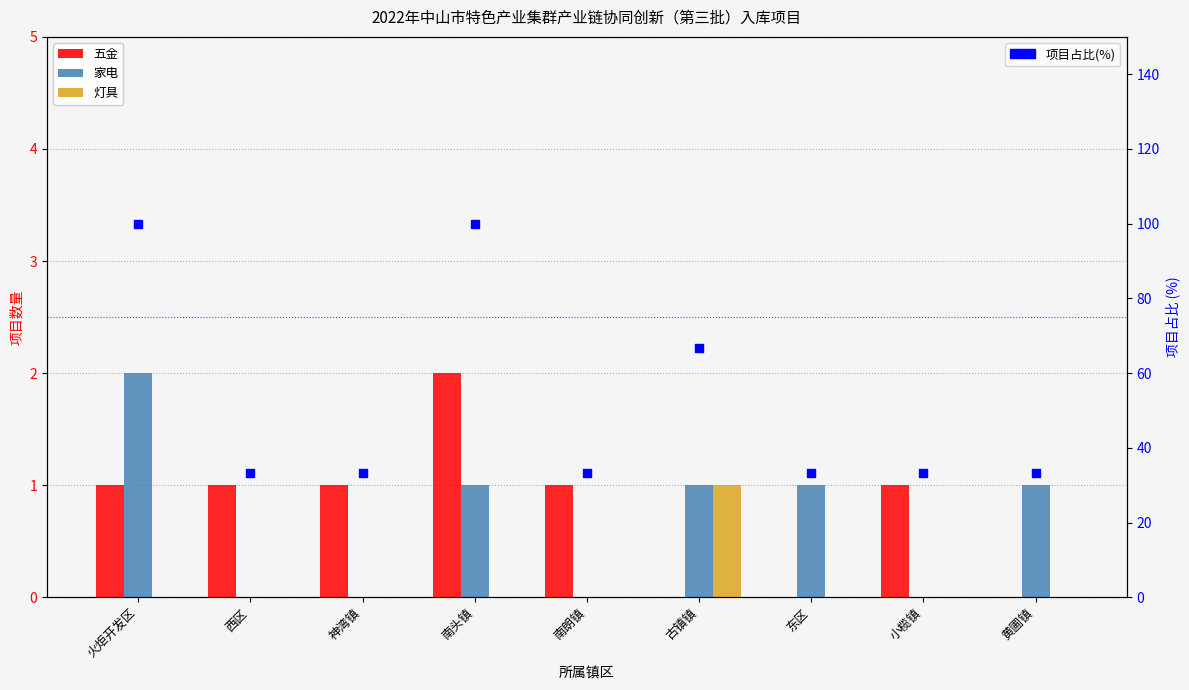

At how many categories does at least one series exceed 14?

9